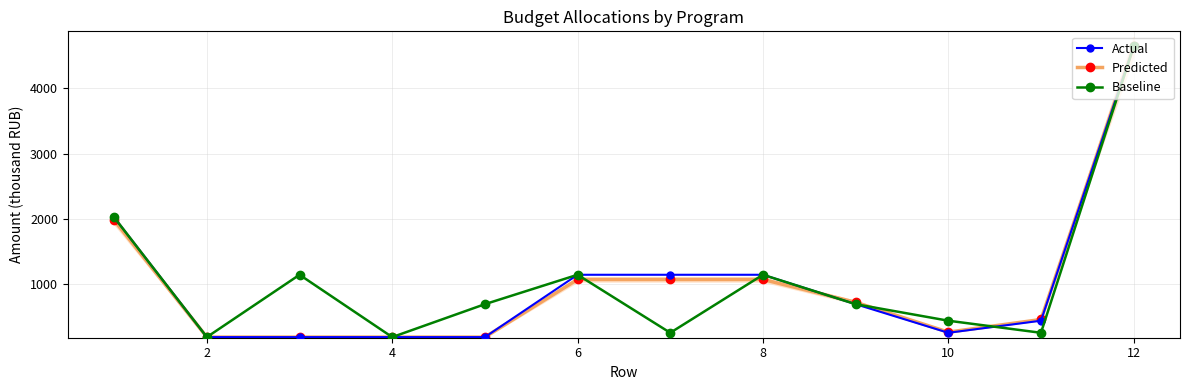

The value of Predicted at 6 is 603.7. True or false?

False